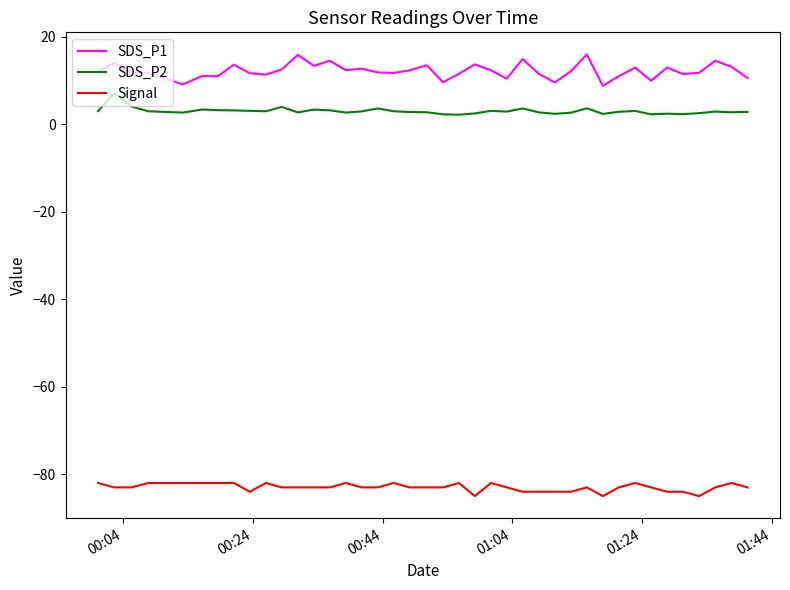

What is the smallest value displayed?

-85.0